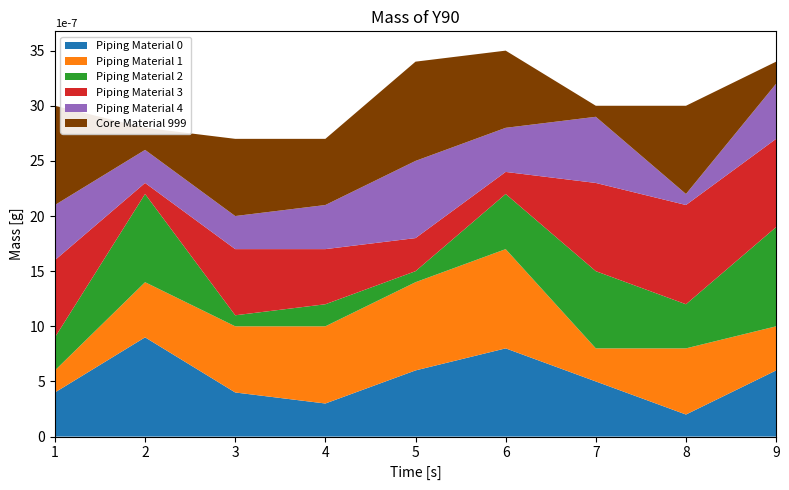

Reading left to right, what are all the values shown in this chart?

Piping Material 0: 1=4	2=9	3=4	4=3	5=6	6=8	7=5	8=2	9=6
Piping Material 1: 1=2	2=5	3=6	4=7	5=8	6=9	7=3	8=6	9=4
Piping Material 2: 1=3	2=8	3=1	4=2	5=1	6=5	7=7	8=4	9=9
Piping Material 3: 1=7	2=1	3=6	4=5	5=3	6=2	7=8	8=9	9=8
Piping Material 4: 1=5	2=3	3=3	4=4	5=7	6=4	7=6	8=1	9=5
Core Material 999: 1=9	2=2	3=7	4=6	5=9	6=7	7=1	8=8	9=2